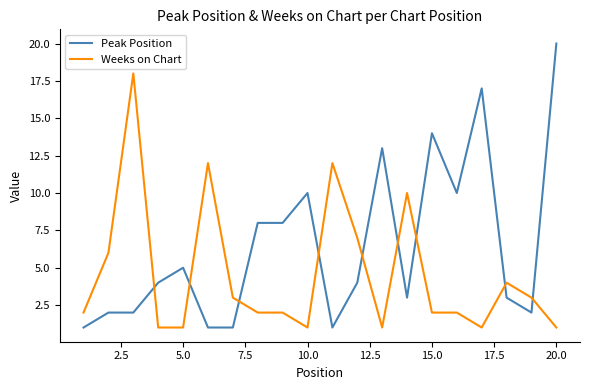

Rank the series by their average value, from highest to lowest.

Peak Position, Weeks on Chart